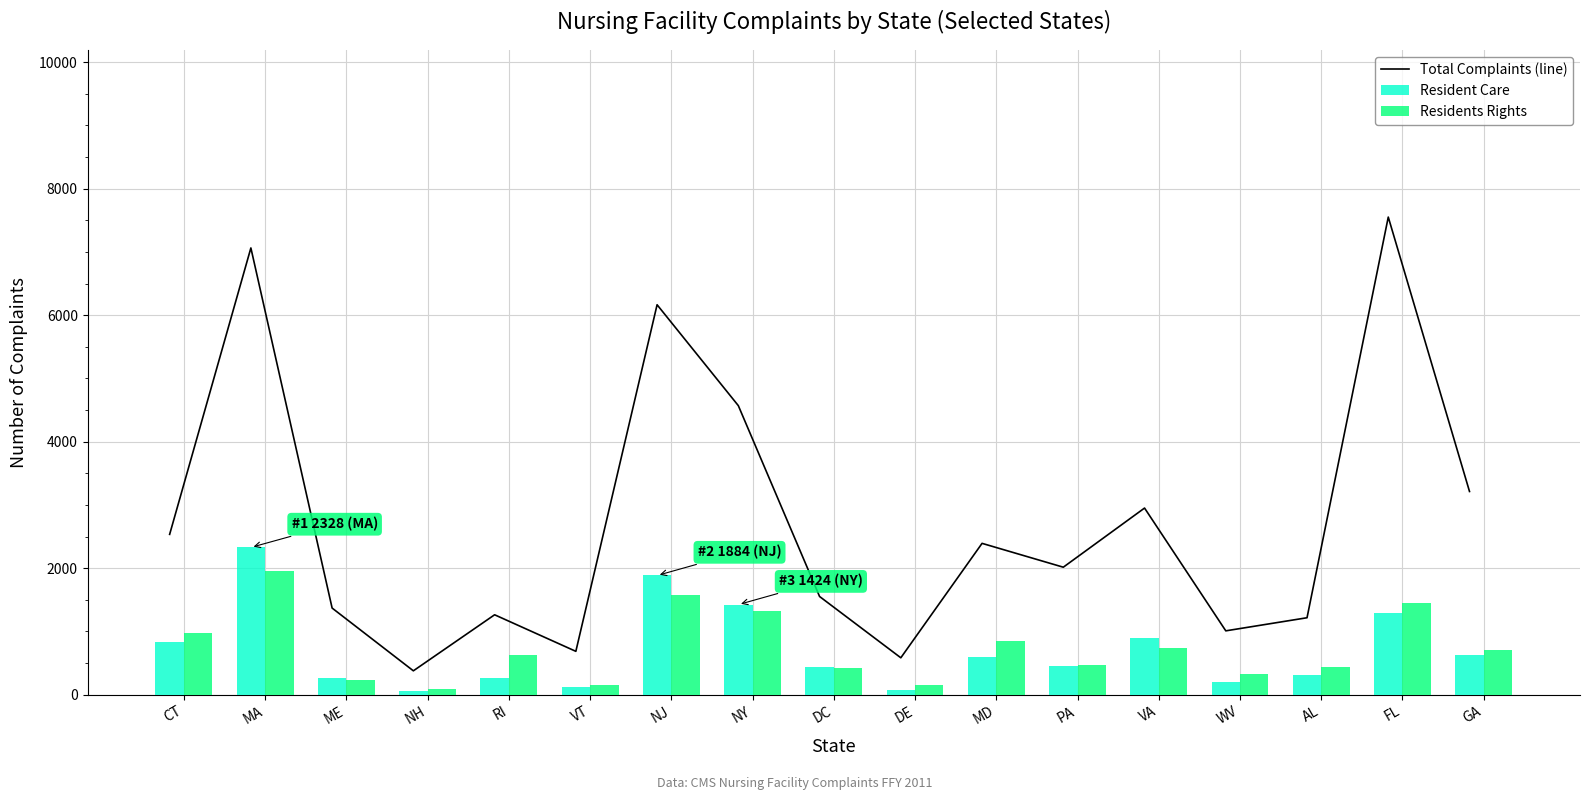

Which category has the lowest value in the Total Complaints (line) series?

NH